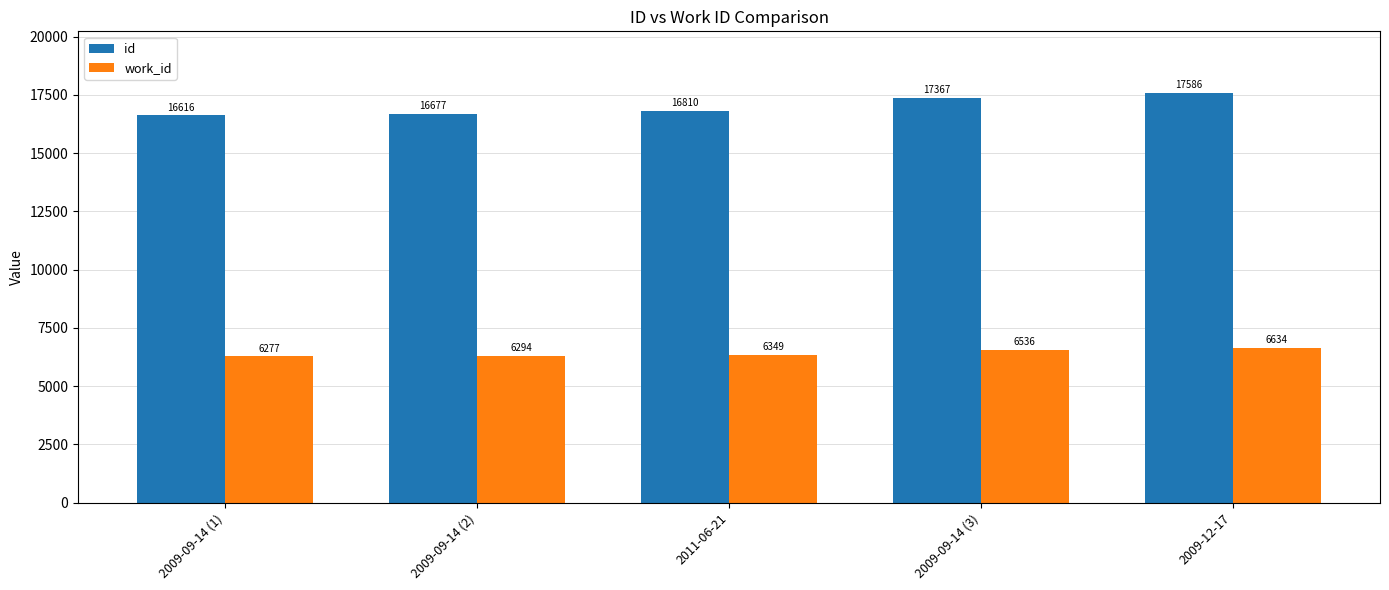

Reading right to left, list all the values displayed in this chart.

id: 17586	17367	16810	16677	16616
work_id: 6634	6536	6349	6294	6277